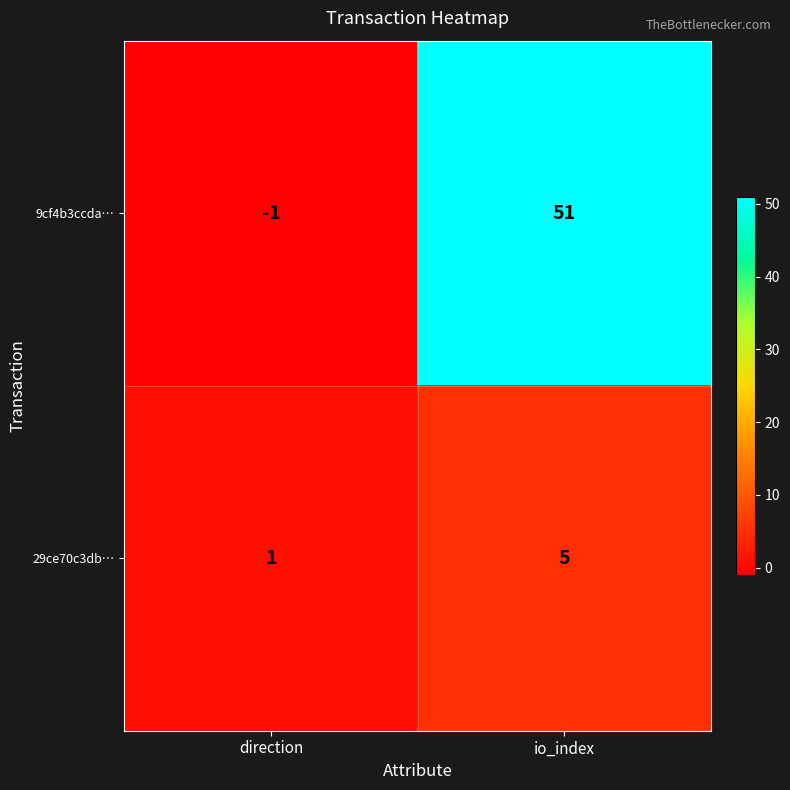

What is the sum of all 29ce70c3db… values?

6